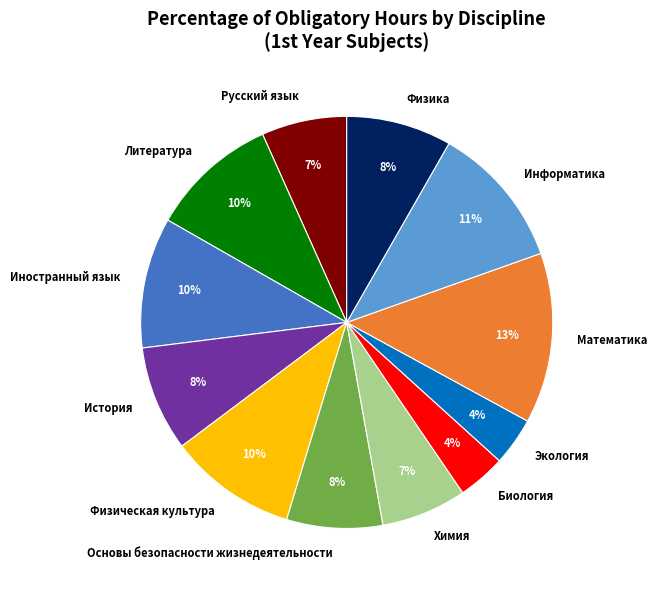

Is the sum of Иностранный язык and Основы безопасности жизнедеятельности greater than half?

No